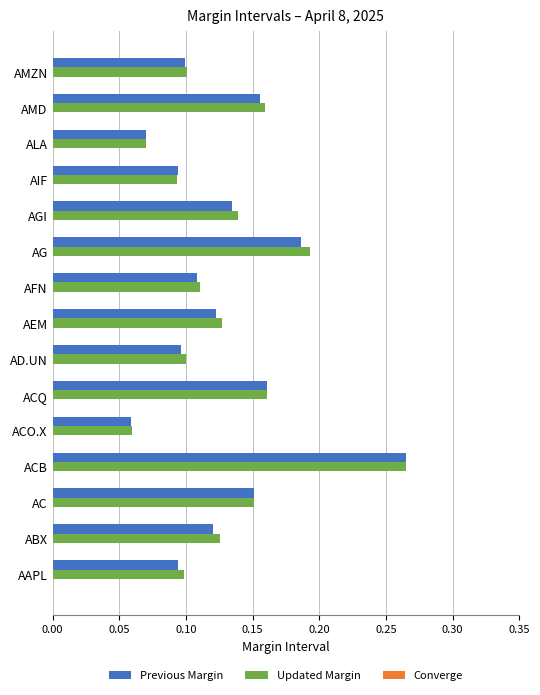

Which label corresponds to the smallest value in the chart?

ACO.X